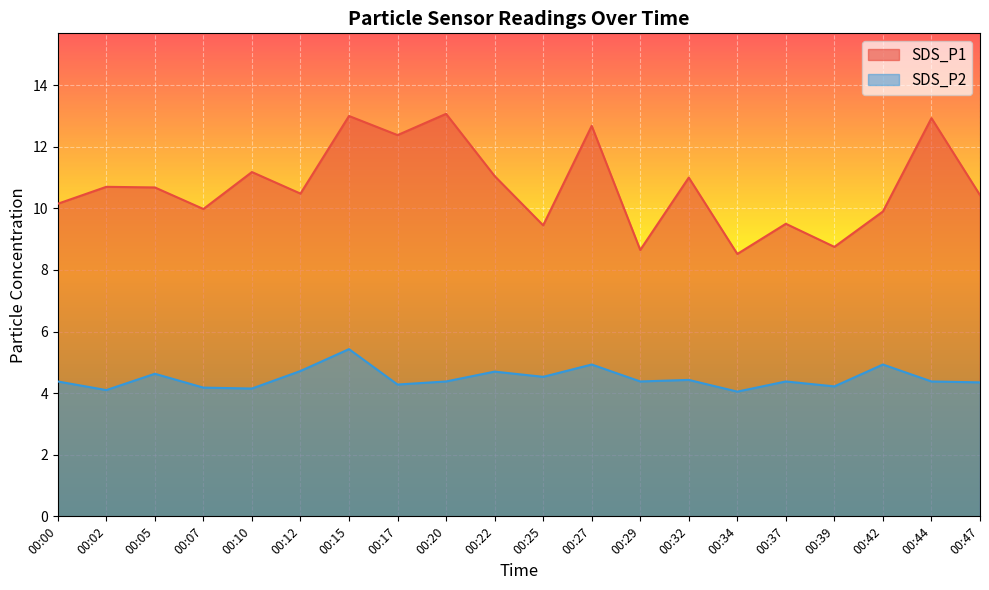

Rank the series at 00:20 from lowest to highest value.

SDS_P2, SDS_P1